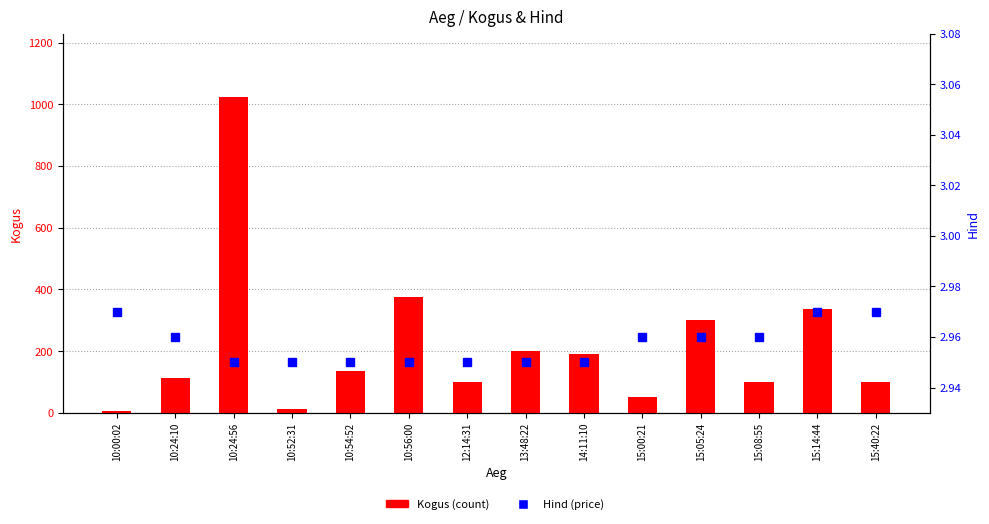

Which series has the largest total across all categories?

Kogus